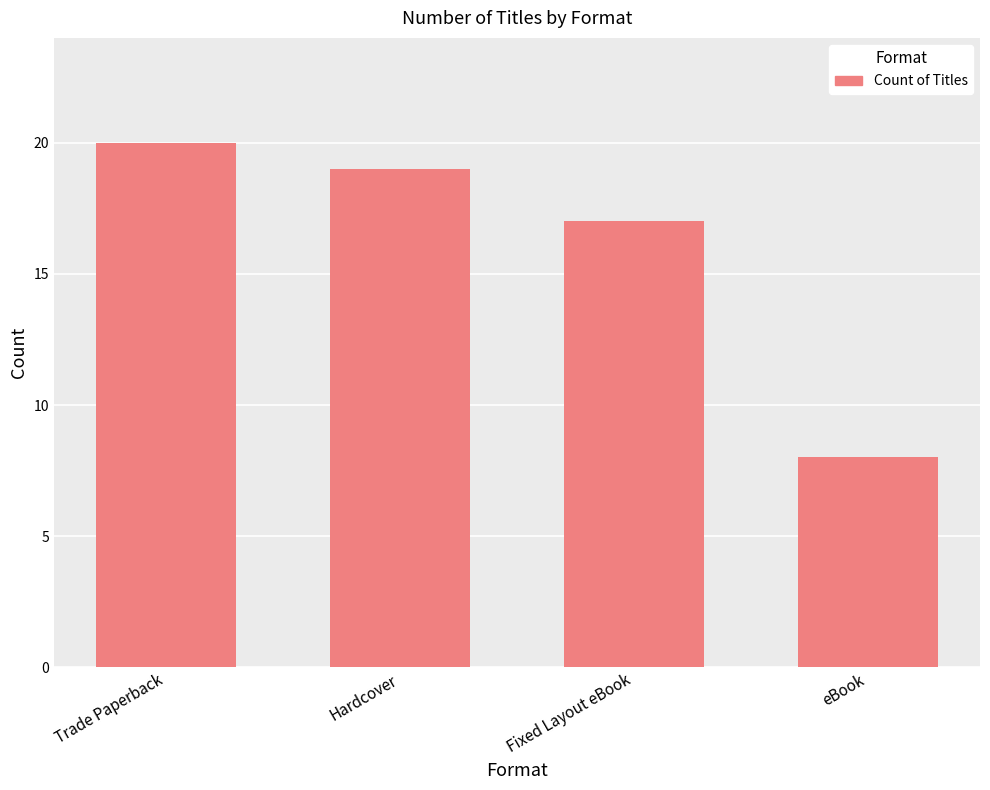

Reading left to right, extract all data points from this chart.

Trade Paperback=20	Hardcover=19	Fixed Layout eBook=17	eBook=8